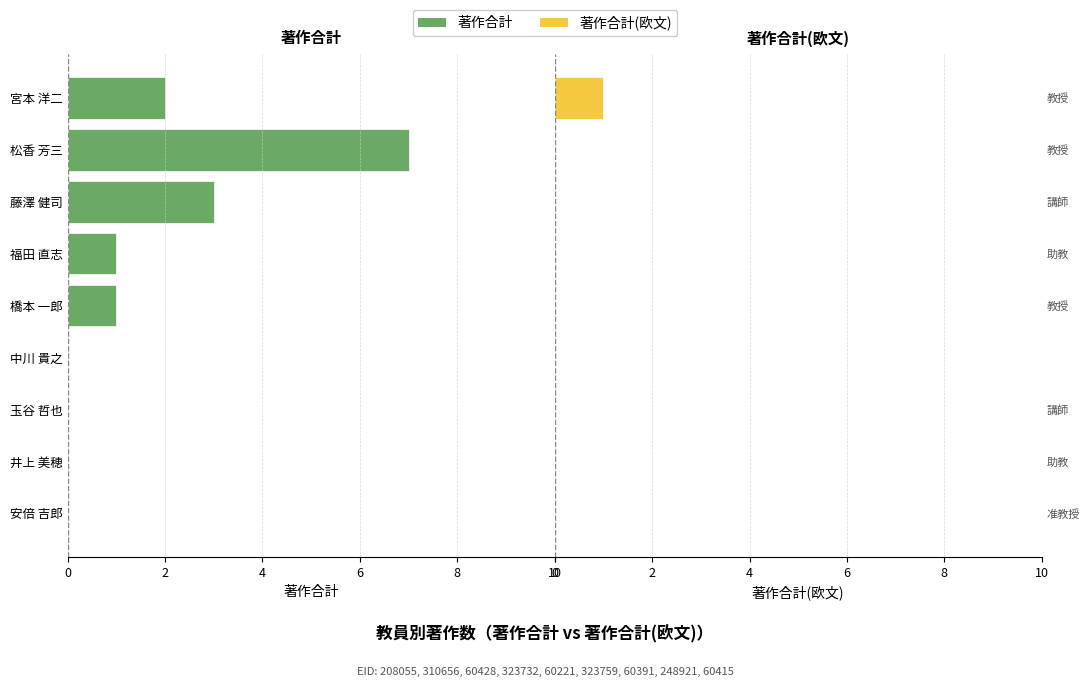

At how many categories does at least one series exceed -2?

9